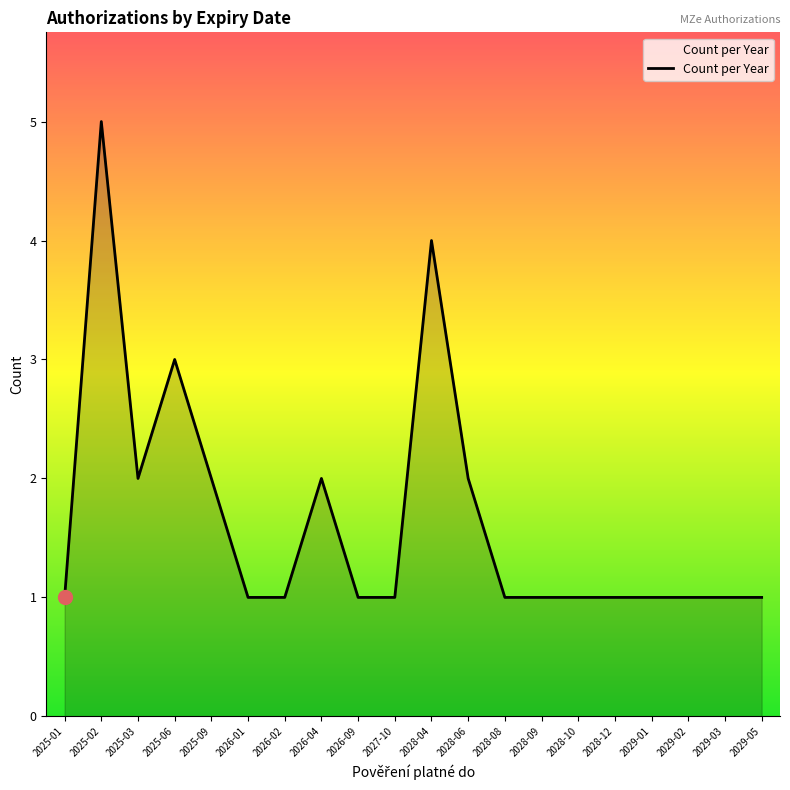

Where is the first local maximum?

2025-02